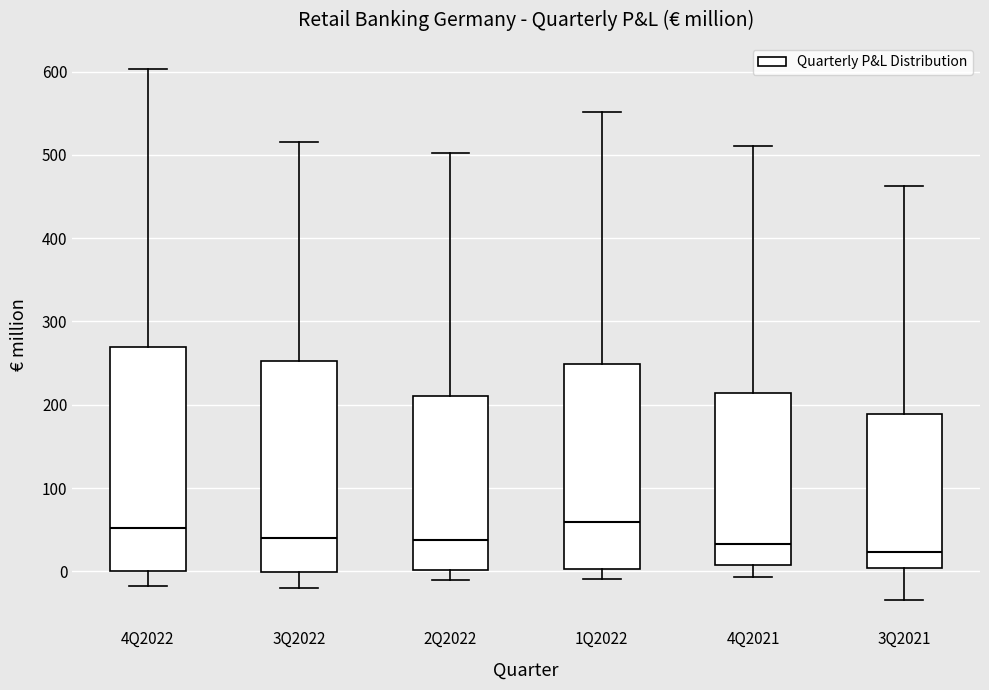

Reading left to right, read every box against the y-axis: the position of its median line, the range the box covers, and the ends of its whiskers. The values are not printed on the chart, so give them approximately, as read against the axis.

4Q2022: median 50, box 0 to 270, whiskers -20 to 600
3Q2022: median 40, box 0 to 250, whiskers -20 to 520
2Q2022: median 40, box 0 to 210, whiskers -10 to 500
1Q2022: median 60, box 0 to 250, whiskers -10 to 550
4Q2021: median 30, box 10 to 210, whiskers -10 to 510
3Q2021: median 20, box 0 to 190, whiskers -30 to 460